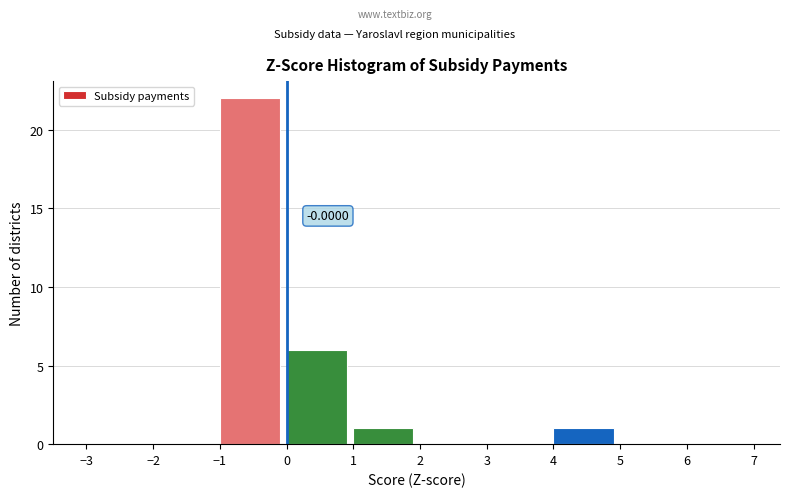

Which range on the x-axis has the tallest bar?

-1 to 0